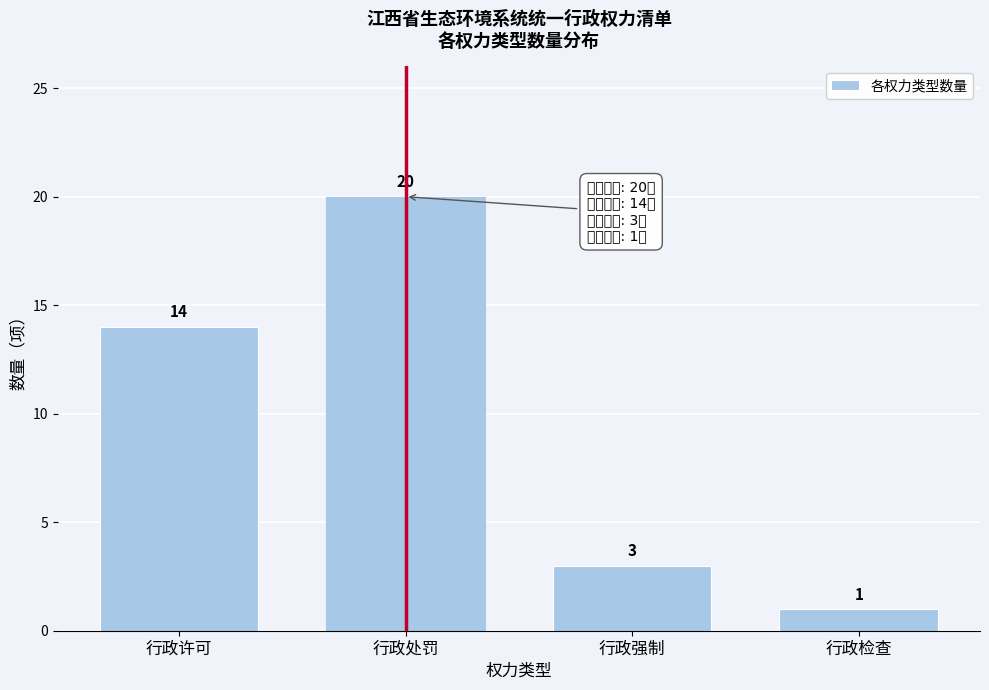

Reading right to left, extract all data points from this chart.

1	3	20	14